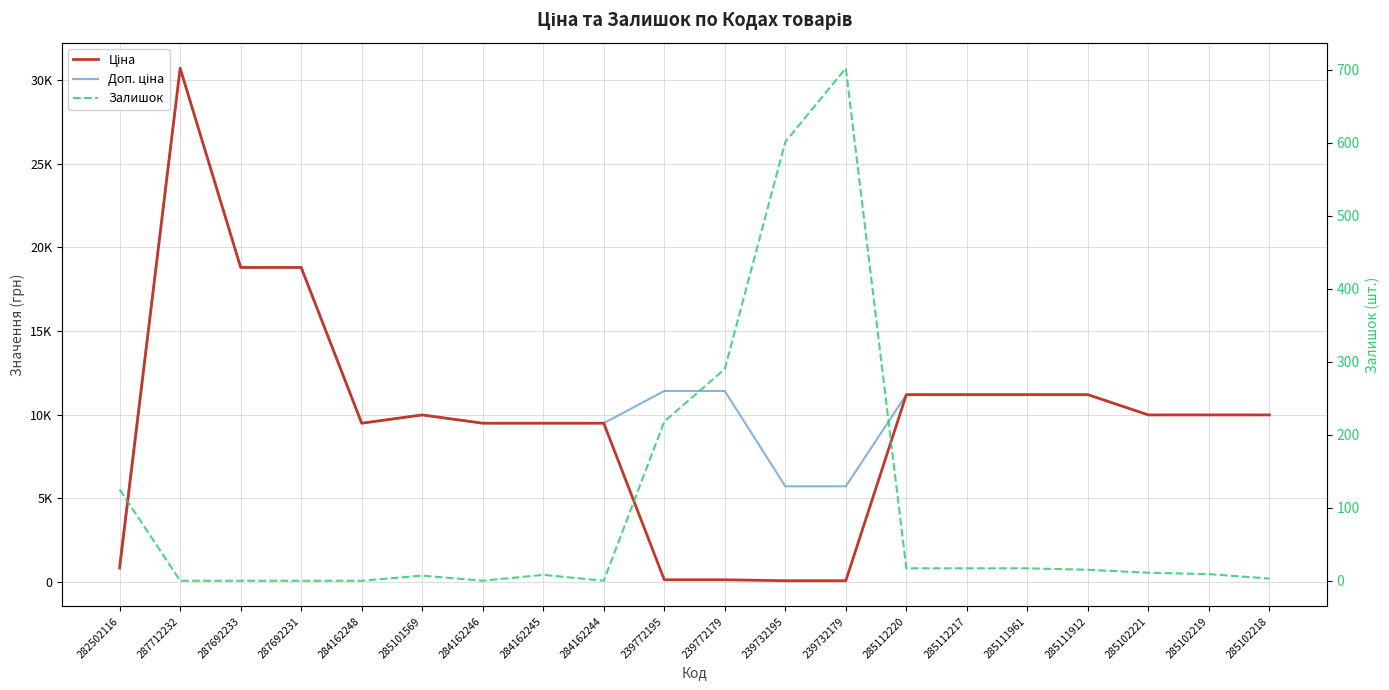

At how many categories does at least one series exceed 15446?

3